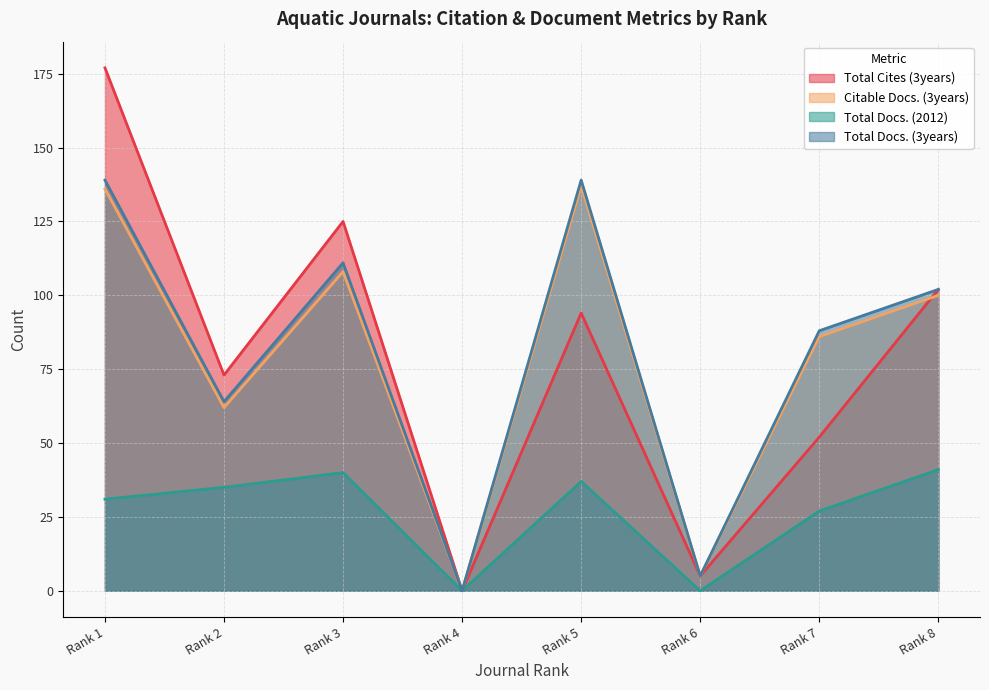

What is the approximate value of Total Cites (3years) at Rank 2, to the nearest 10?

70